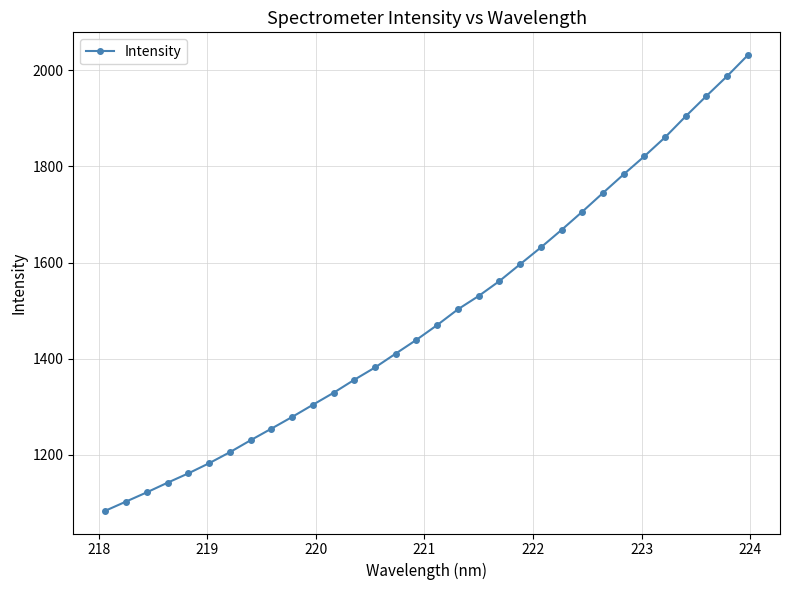

What is the difference between the second highest and minimum values?

903.5